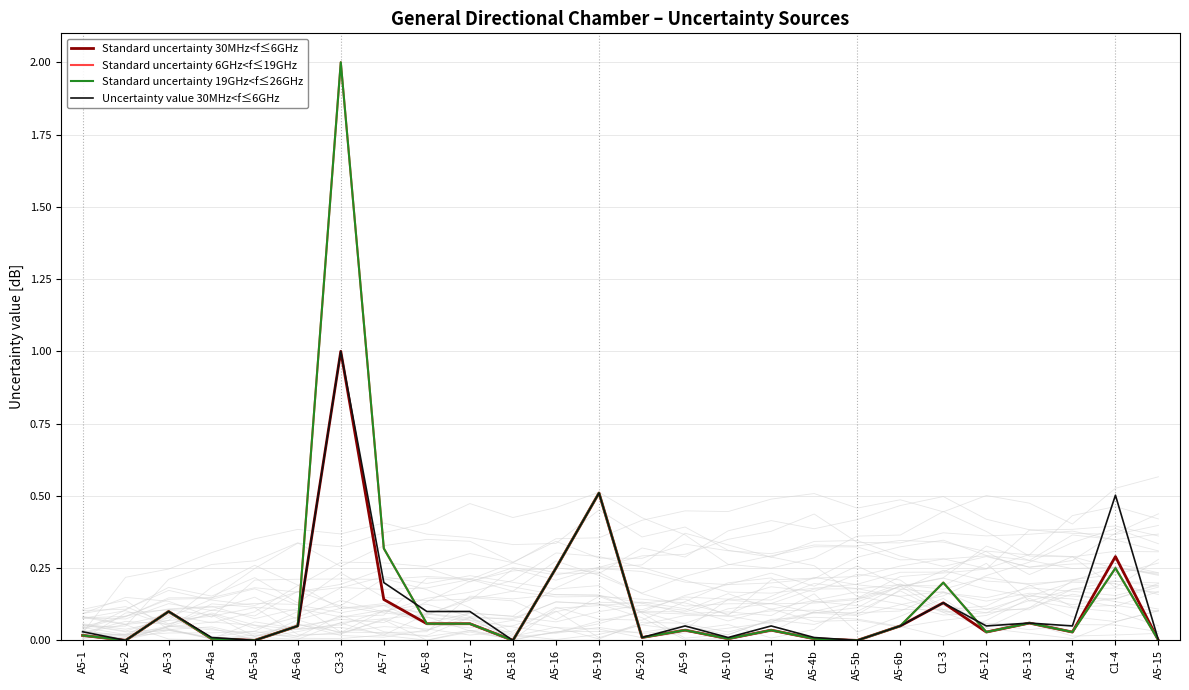

Rank the series by their maximum value, from lowest to highest.

Standard uncertainty 30MHz<f≤6GHz, Uncertainty value 30MHz<f≤6GHz, Standard uncertainty 6GHz<f≤19GHz, Standard uncertainty 19GHz<f≤26GHz